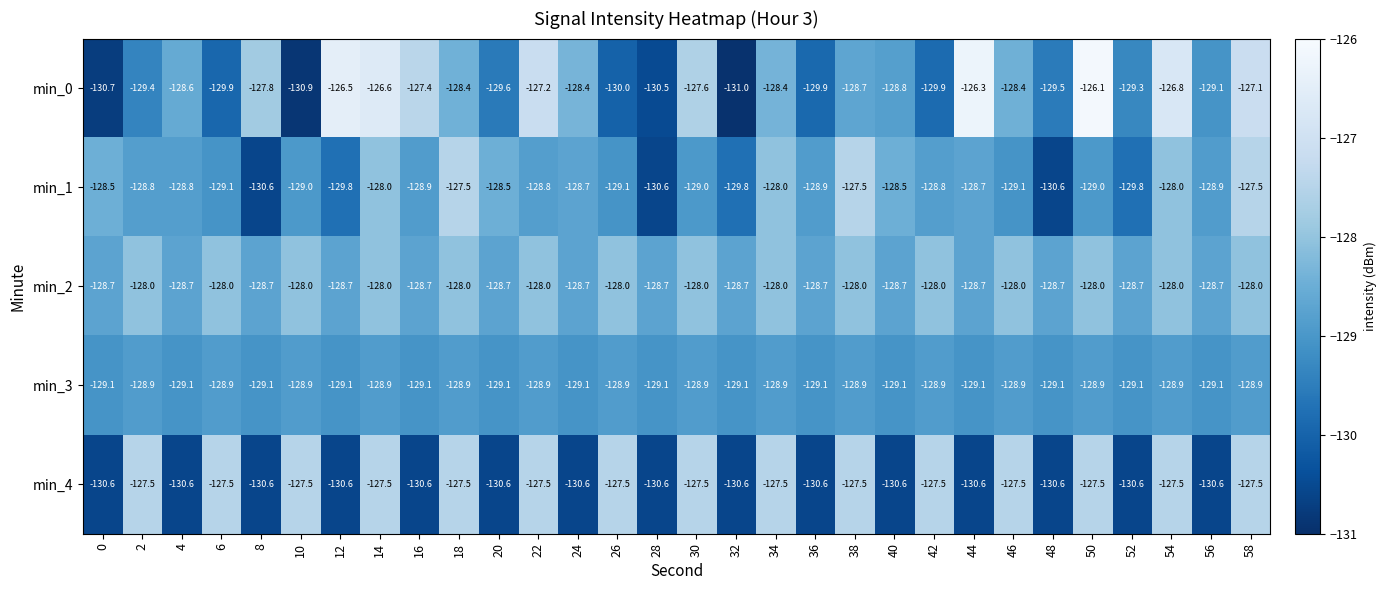

Which series has the largest total across all categories?

min_2